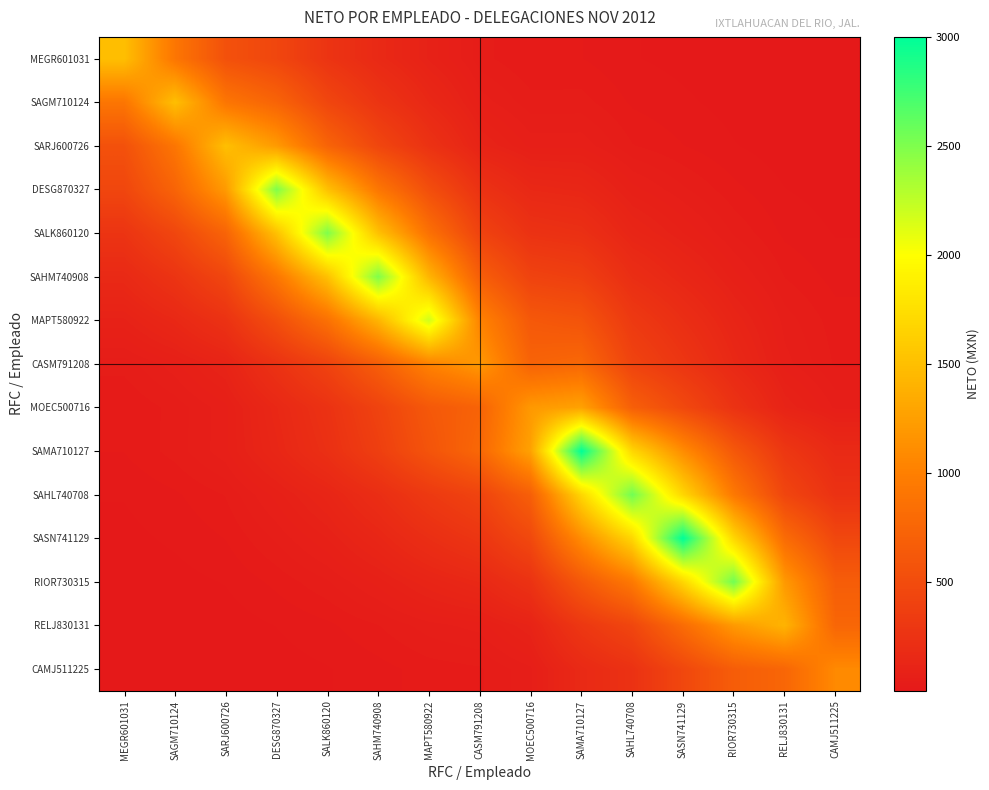

Which series has the largest total across all categories?

SAMA710127